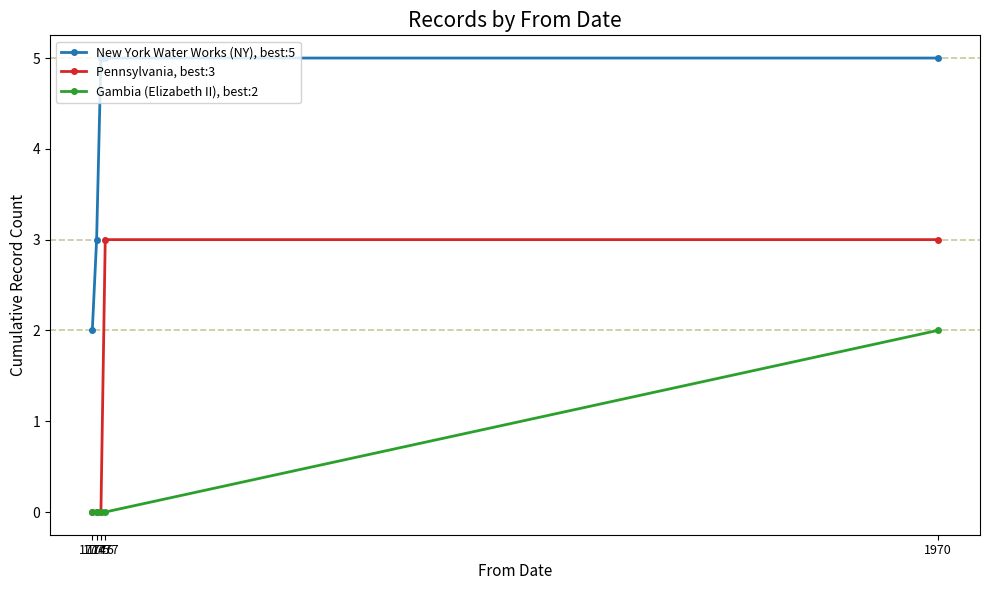

Does the chart have visible grid lines?

No